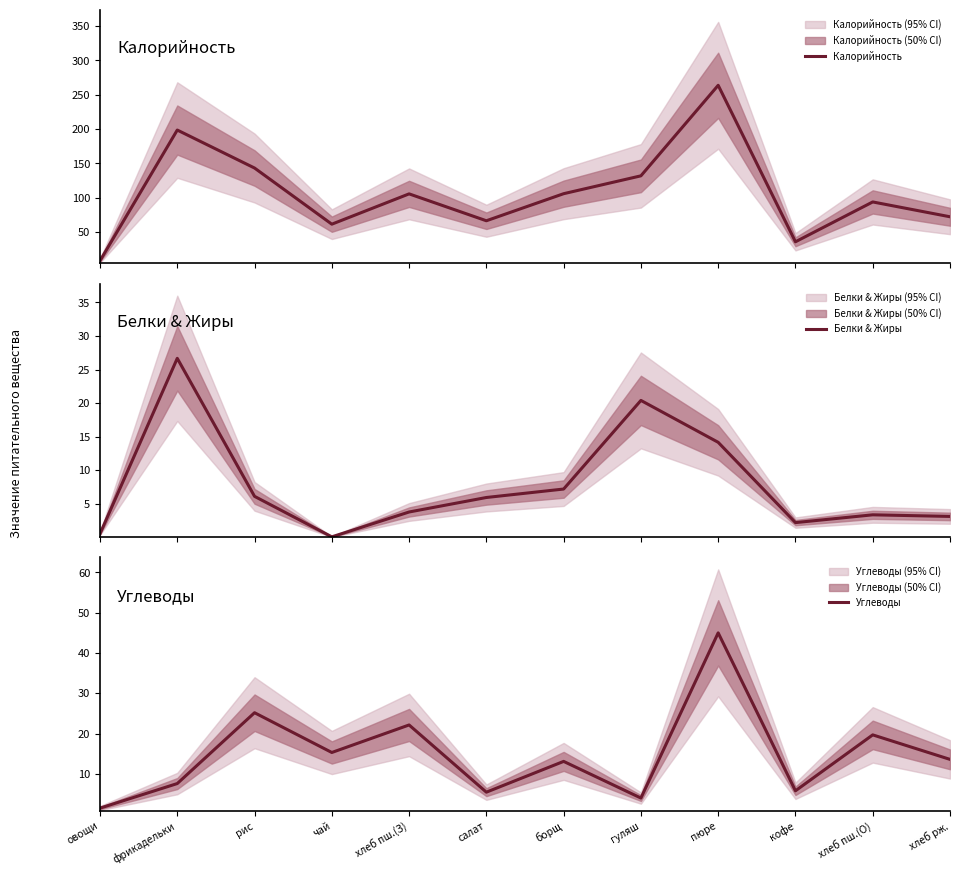

Which category has the highest value across all series?

пюре